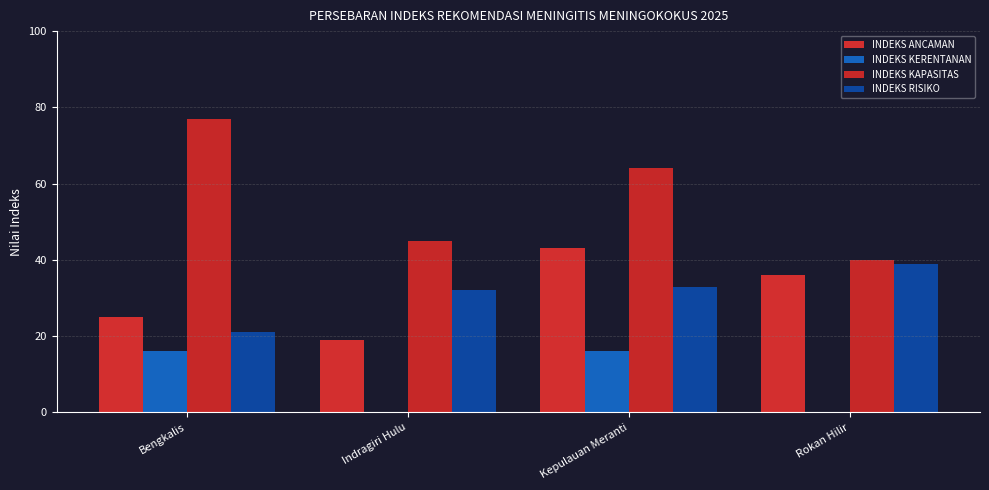

The INDEKS RISIKO series shows 7 at Bengkalis. True or false?

False